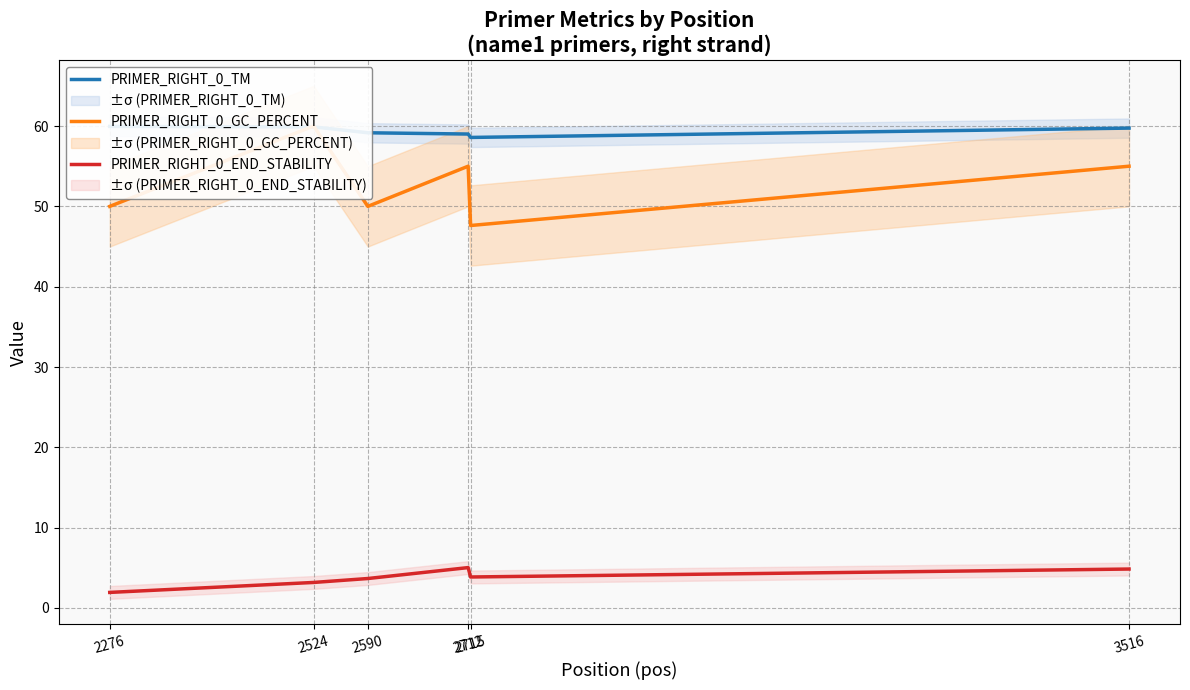

True or false: PRIMER_RIGHT_0_GC_PERCENT has more than 0 points higher than both neighbors.

True